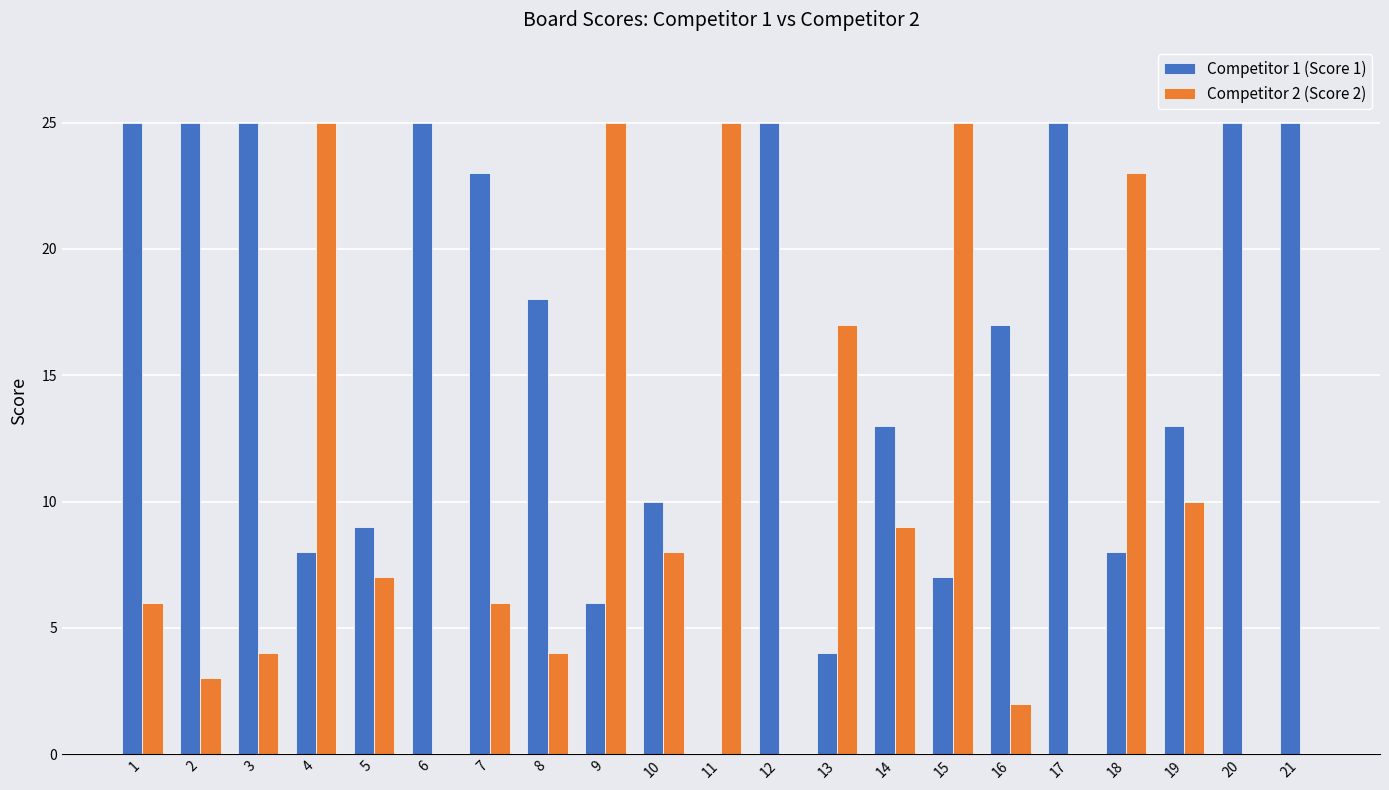

How many groups of bars are there?

21